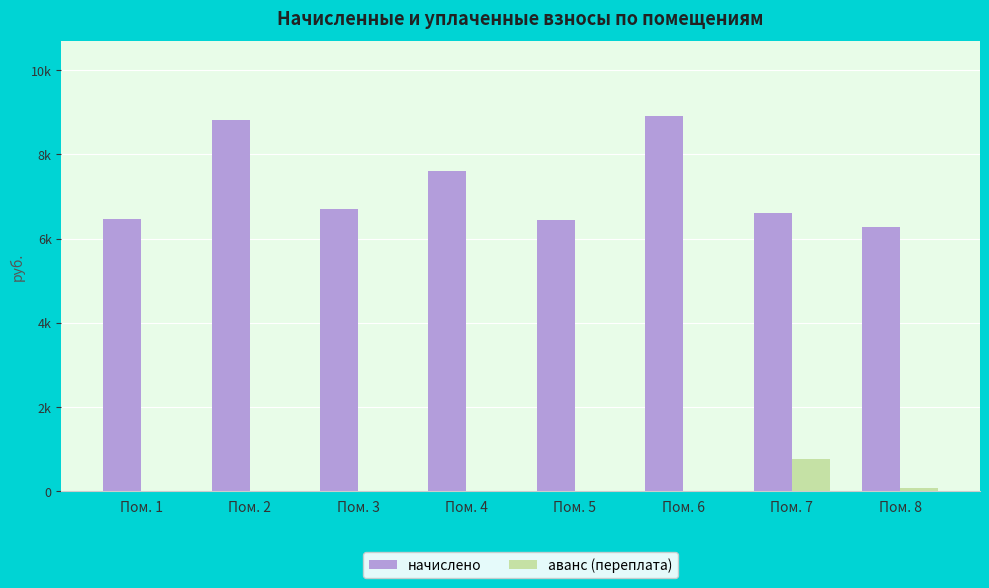

What is the total value across all series at Пом. 1?

6466.6